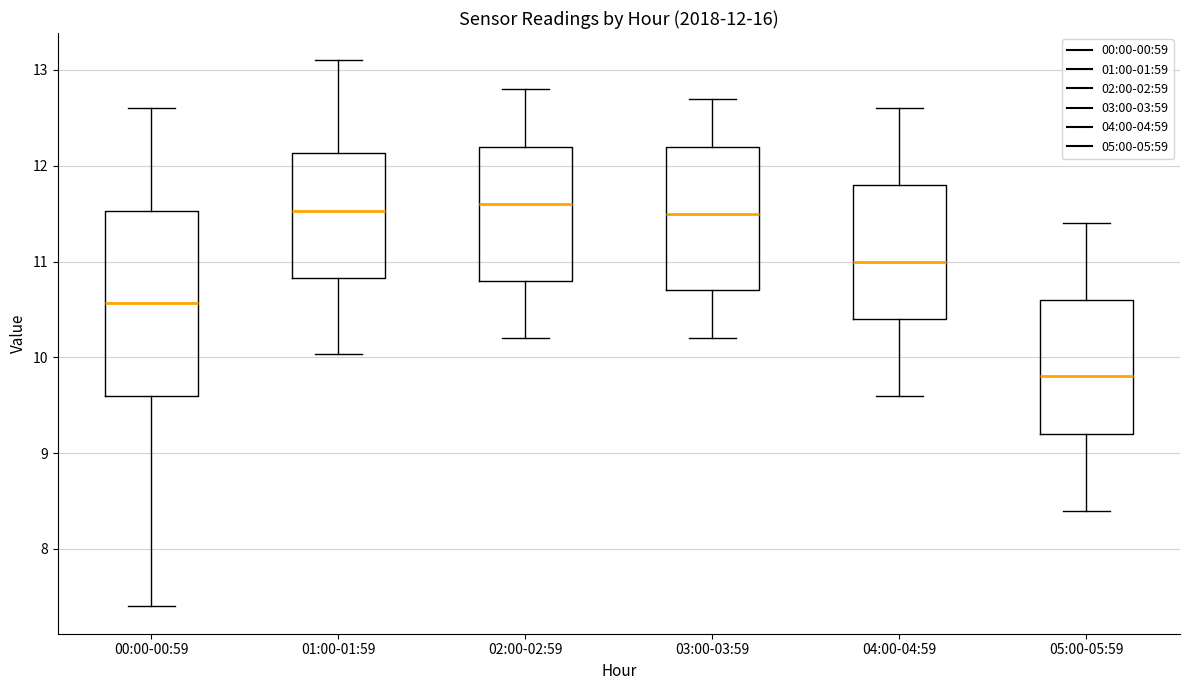

Comparing the boxes themselves (not the whiskers), which one is the tallest?

00:00-00:59